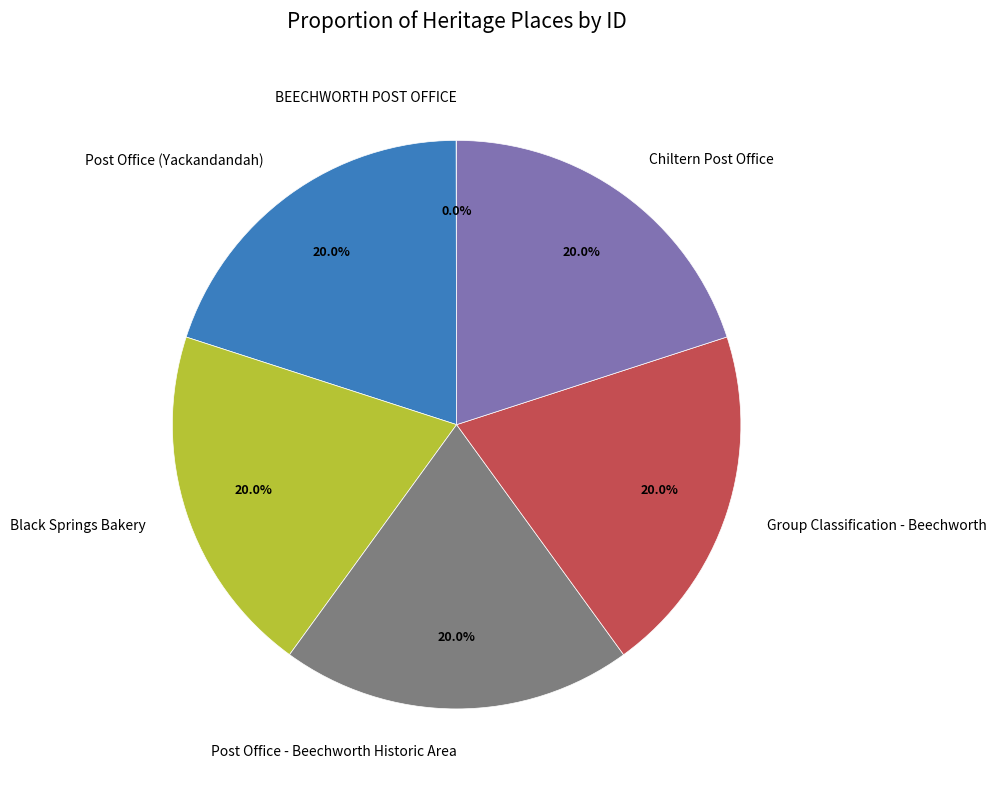

Do Post Office - Beechworth Historic Area and Post Office (Yackandandah) together represent more than half of the pie?

No